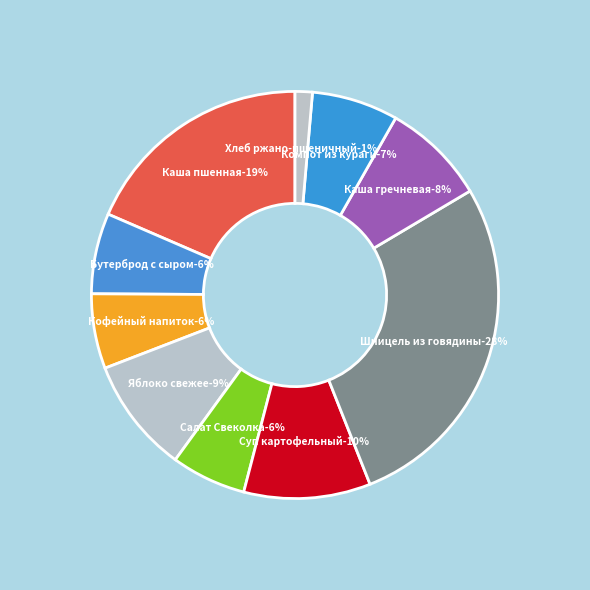

How many segments does this pie chart have?

10